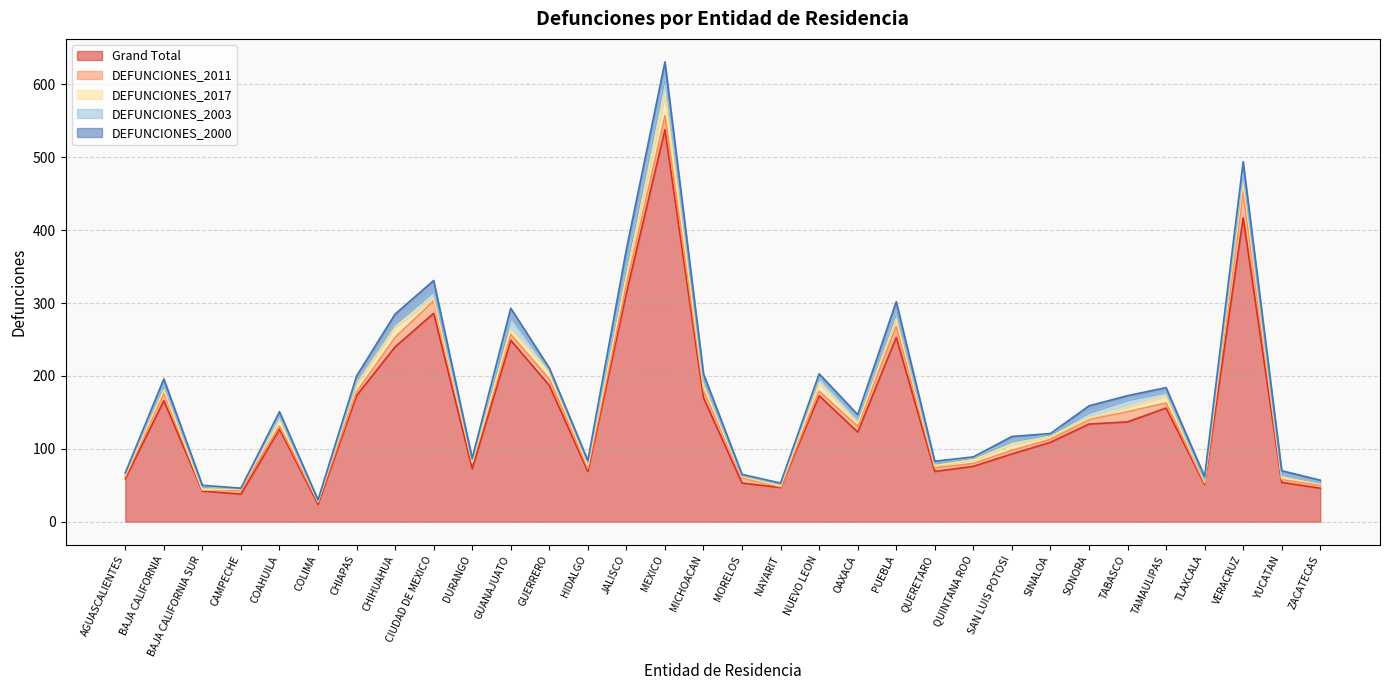

What are all the series names shown in the legend?

Grand Total, DEFUNCIONES_2011, DEFUNCIONES_2017, DEFUNCIONES_2003, DEFUNCIONES_2000